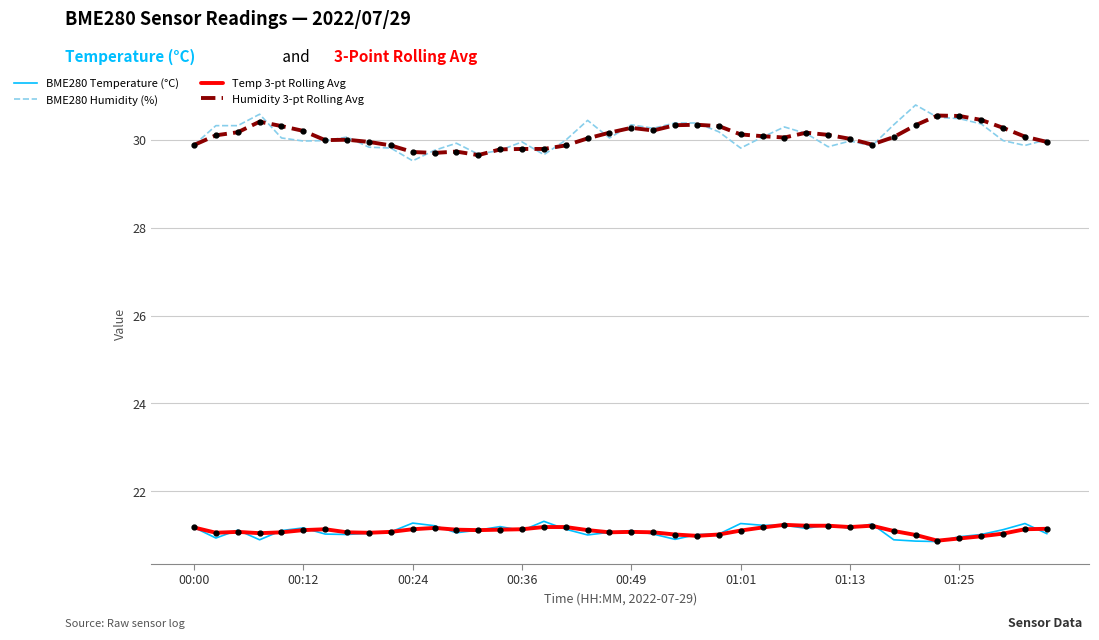

What is the highest value of the Humidity 3-pt Rolling Avg series?

30.6